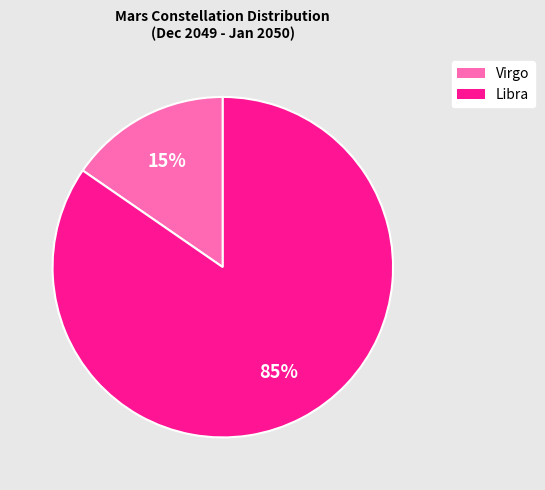

Do Libra and Virgo together represent more than half of the pie?

Yes